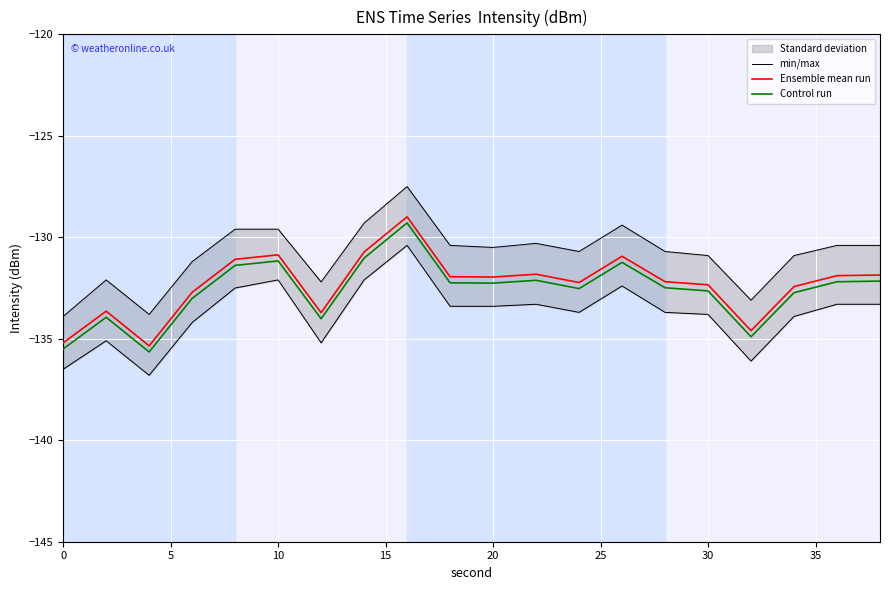

Does the chart display data point markers on the line(s)?

No